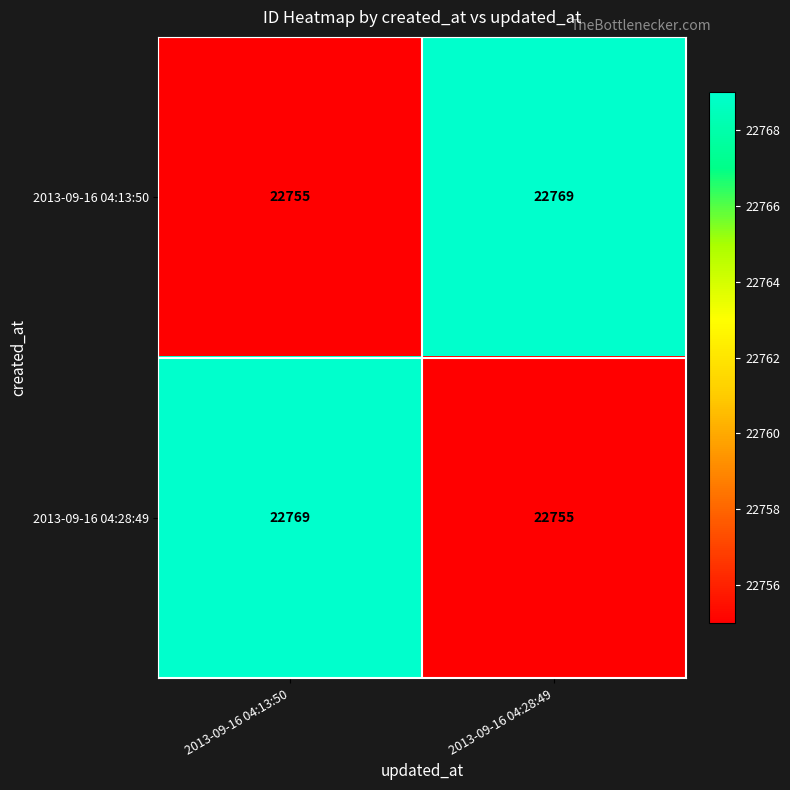

What is the total value across all series at 2013-09-16 04:28:49?

45524